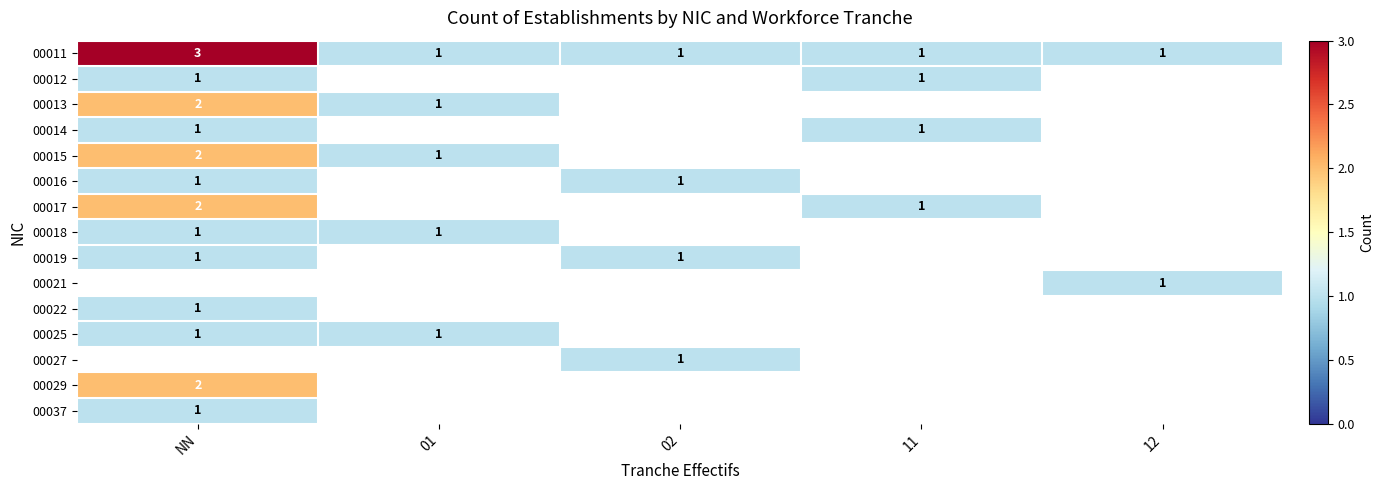

The 00012 series shows 2 at 11. True or false?

False